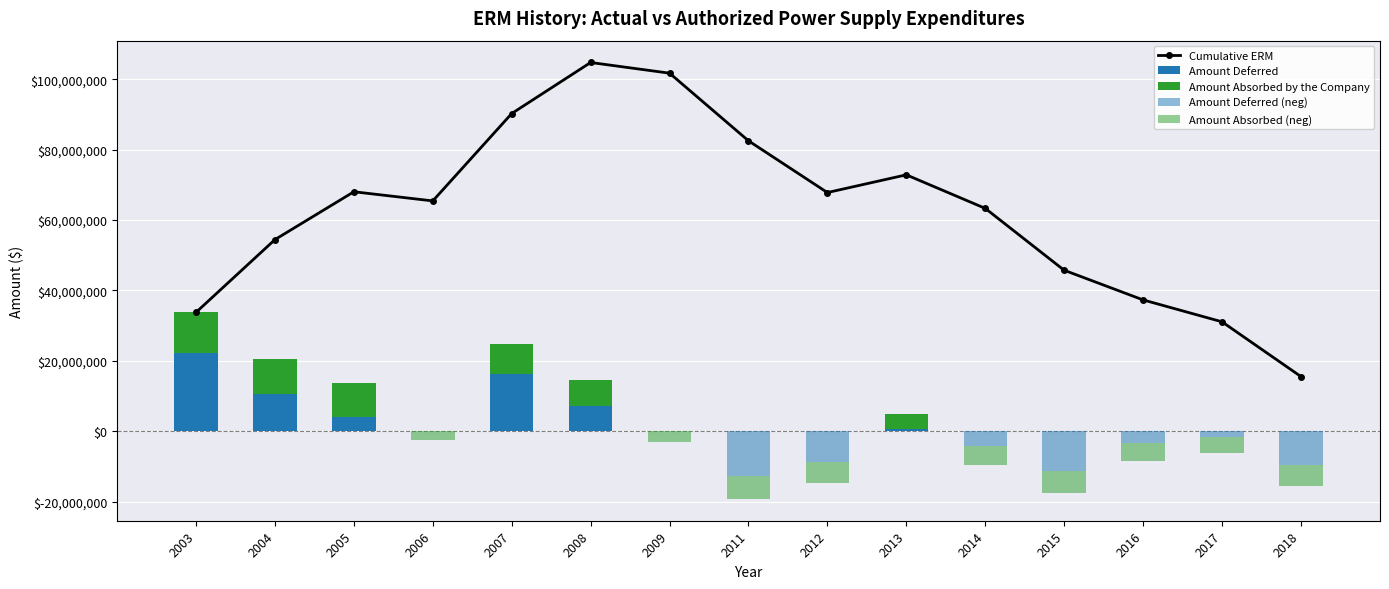

What is the spread (max minus min) of values at 2004?

54463175